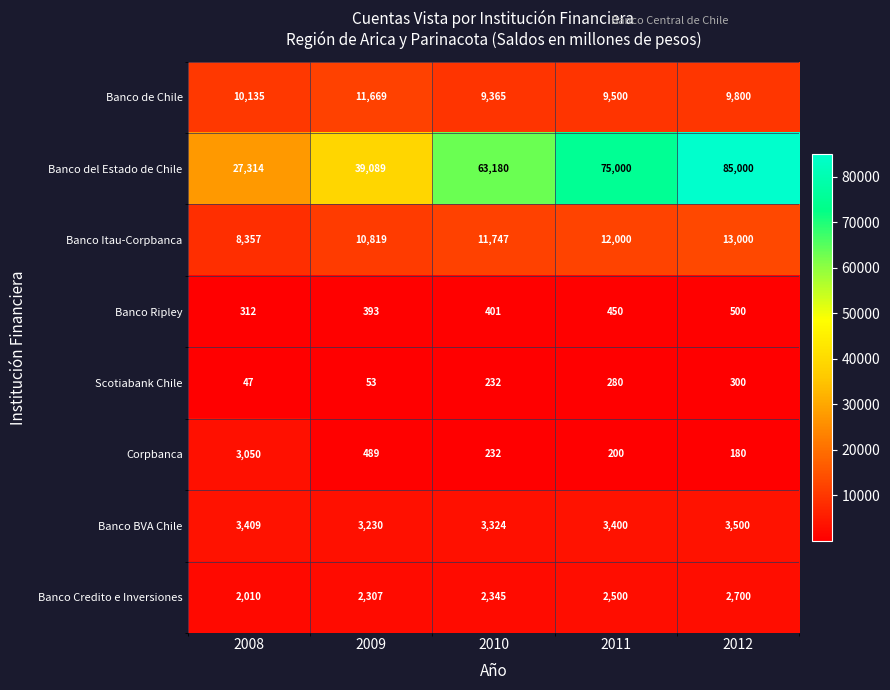

Count the number of categories in the chart.

5